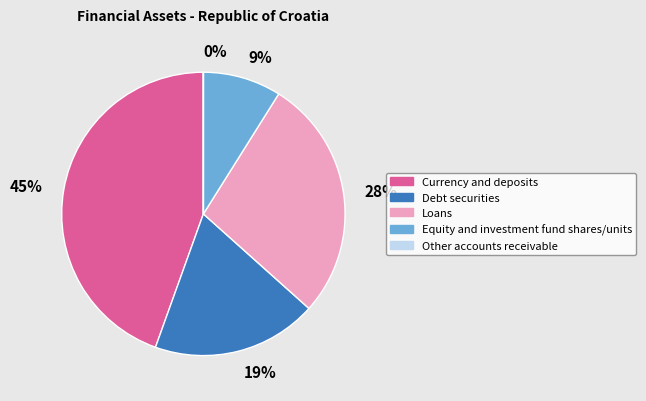

Which category has the biggest portion of the pie?

Currency and deposits